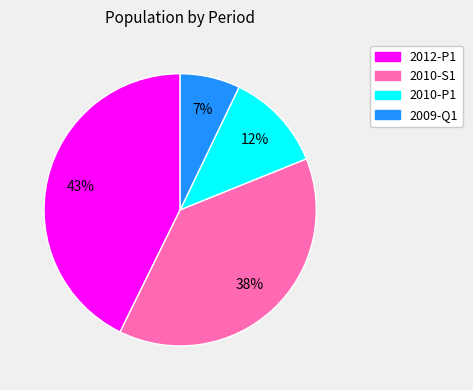

To the nearest percent, what is the average slice percentage?

25%